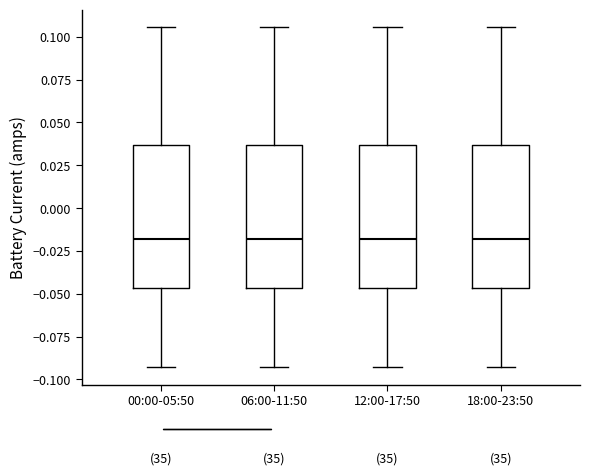

Reading left to right, transcribe this box plot: for each box, give where its median line is, the range the box spans, and where its two whiskers end, as read against the y-axis. The values are not printed on the chart, so give them approximately, as read against the axis.

00:00-05:50: median -0.020, box -0.045 to 0.035, whiskers -0.095 to 0.105
06:00-11:50: median -0.020, box -0.045 to 0.035, whiskers -0.095 to 0.105
12:00-17:50: median -0.020, box -0.045 to 0.035, whiskers -0.095 to 0.105
18:00-23:50: median -0.020, box -0.045 to 0.035, whiskers -0.095 to 0.105